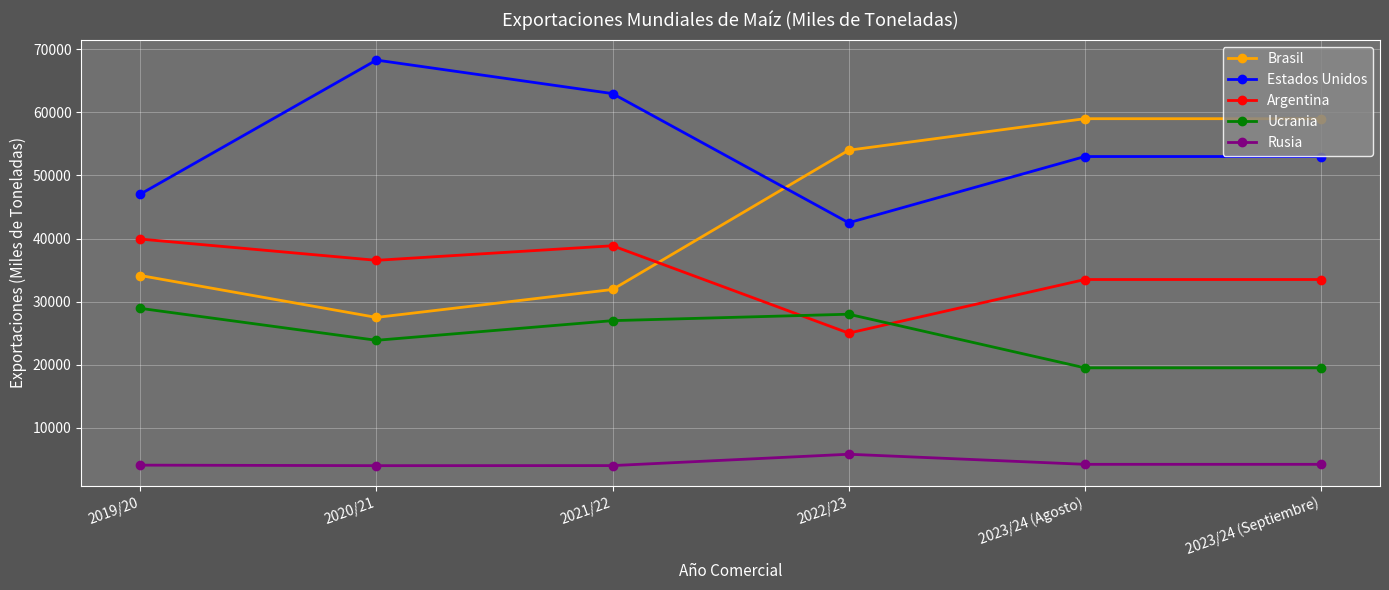

True or false: Argentina and Rusia intersect in this chart.

False